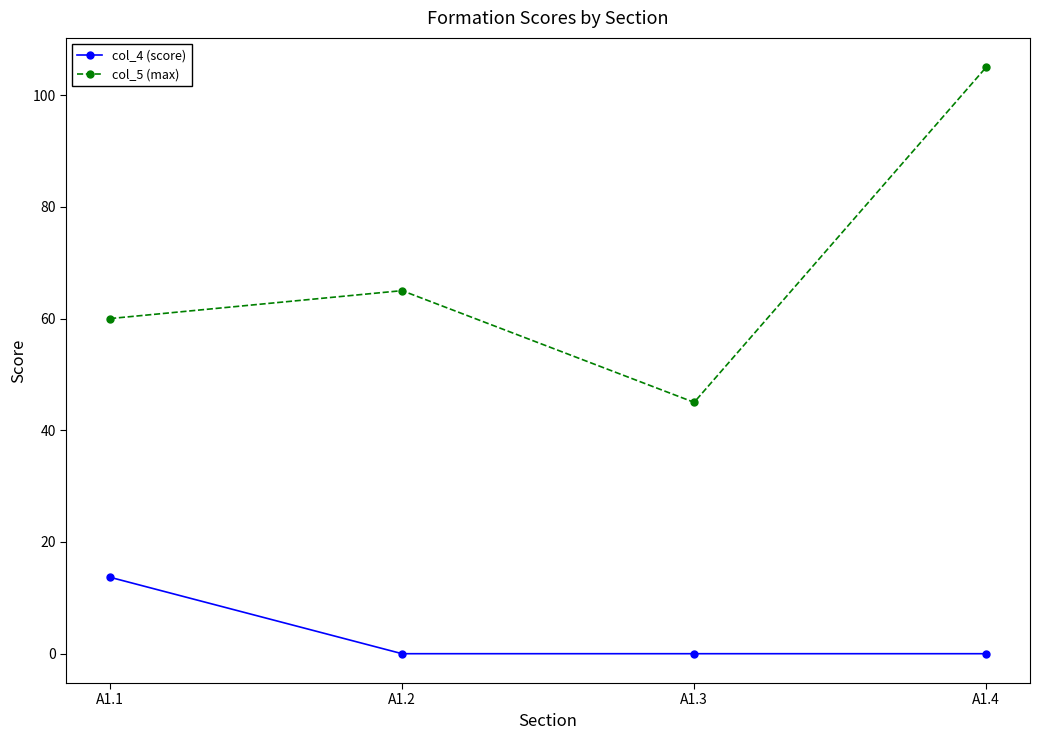

What is the difference between the highest and lowest values at A1.1?

46.3